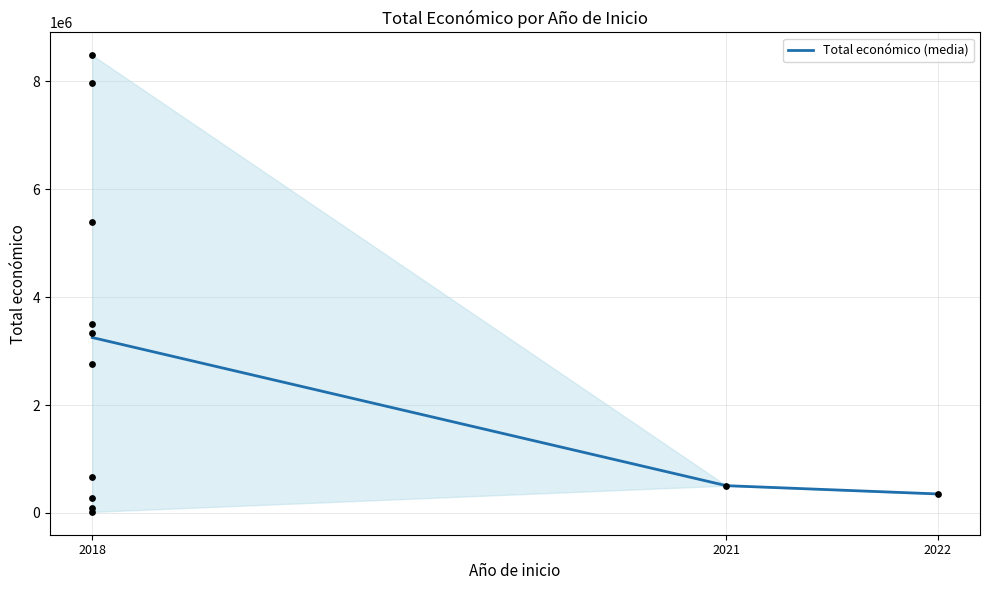

Which has a higher value, 2021 or 2018?

2018